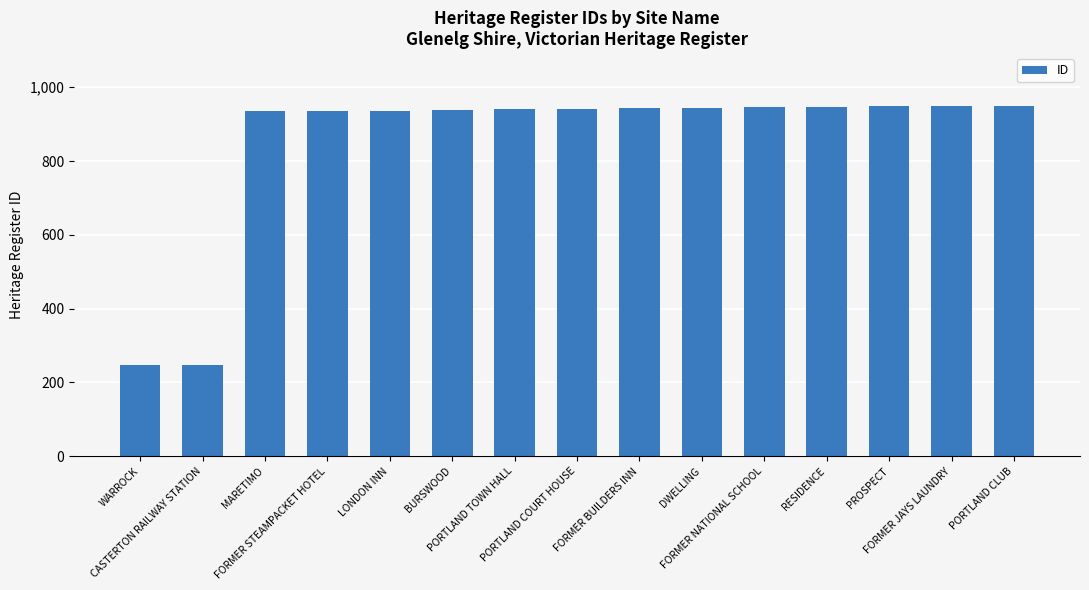

Are the bars horizontal?

No